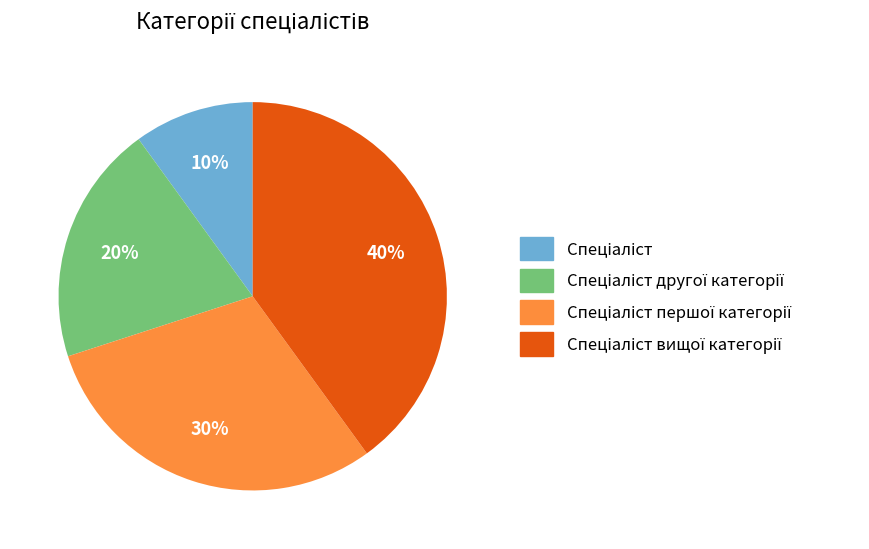

To the nearest percent, what is the difference between the largest and smallest slice percentages?

30%